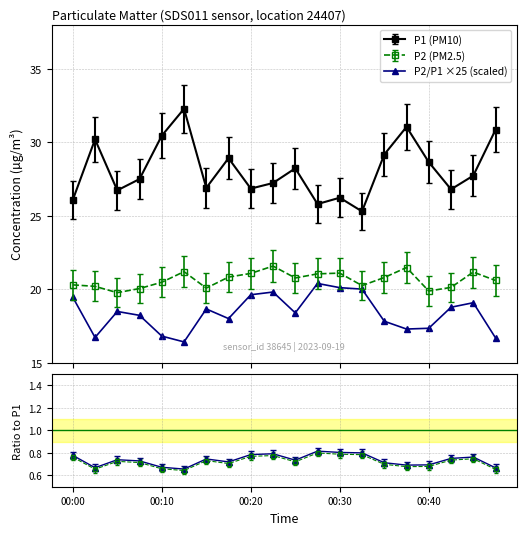

What is the lowest value of the P2 series?

19.8